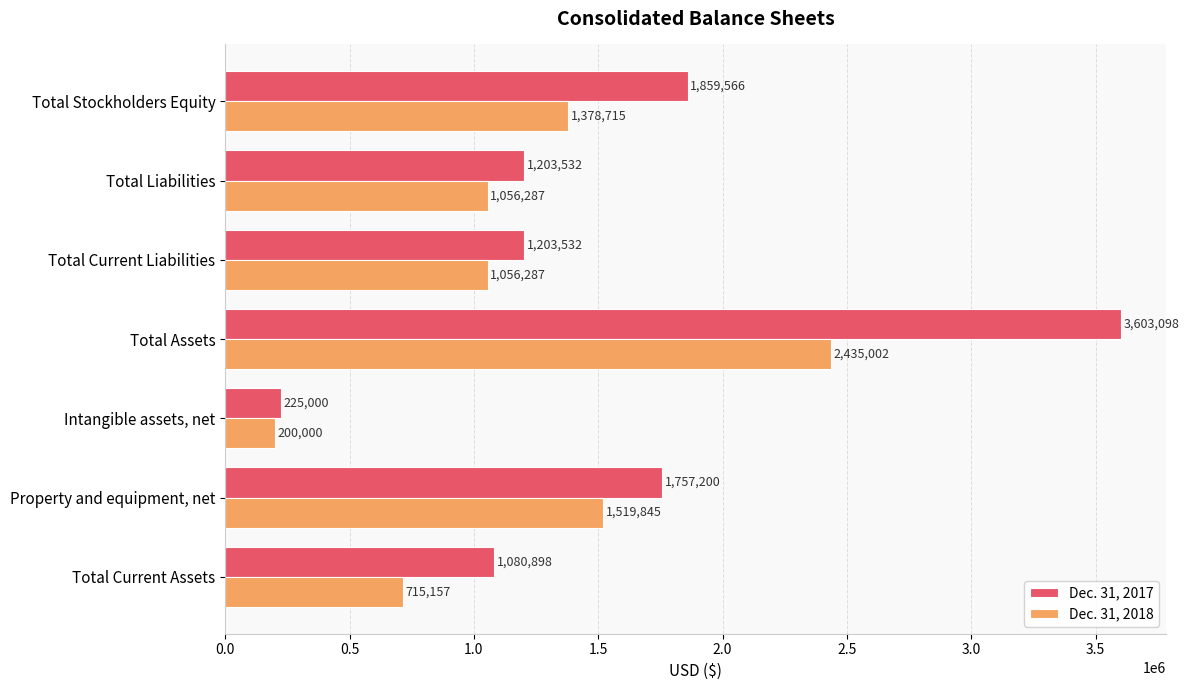

Which category has the highest value in the Dec. 31, 2017 series?

Total Assets